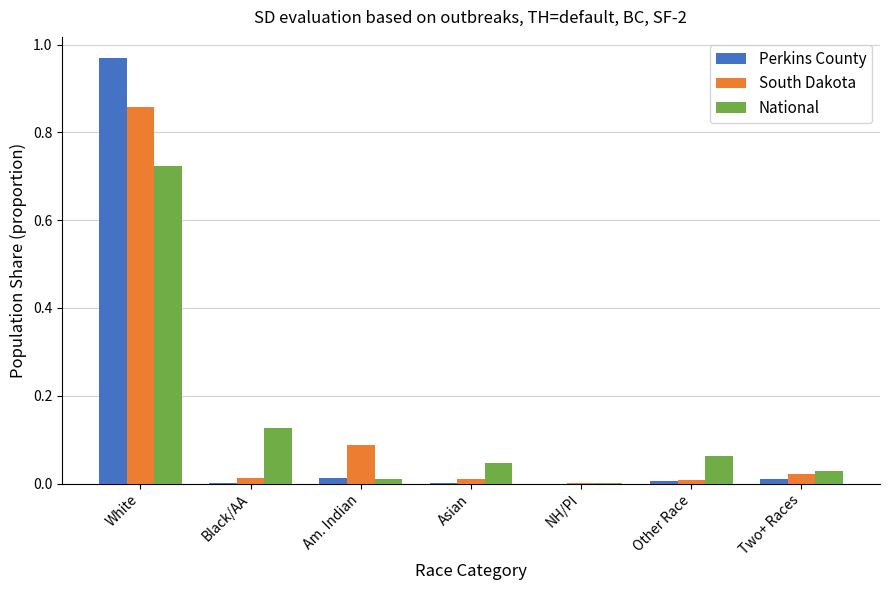

Is the value of South Dakota at Two+ Races greater than the value of National at Asian?

No